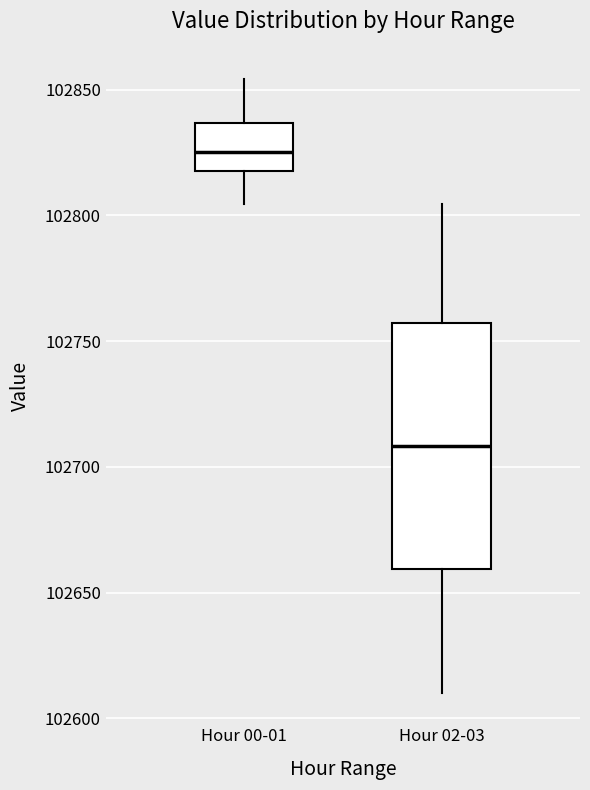

Which box has the highest median line?

Hour 00-01